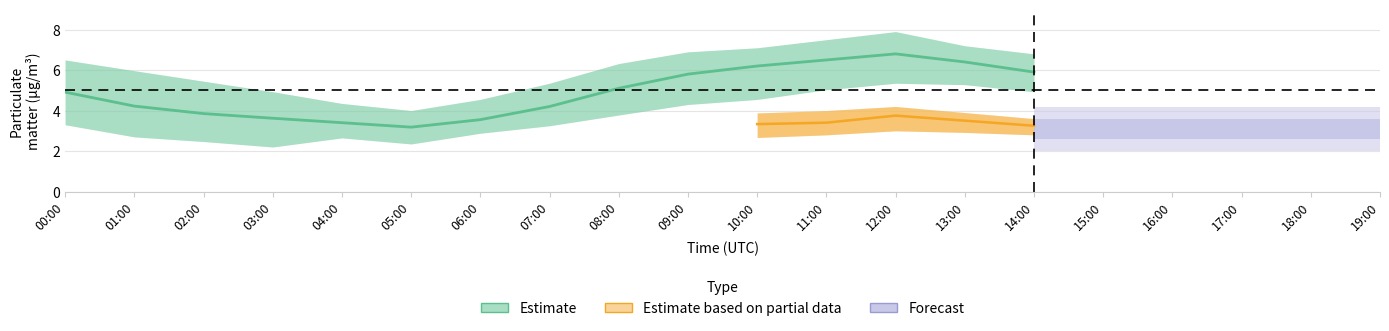

How many data points in P1_lower are less than 3?

6